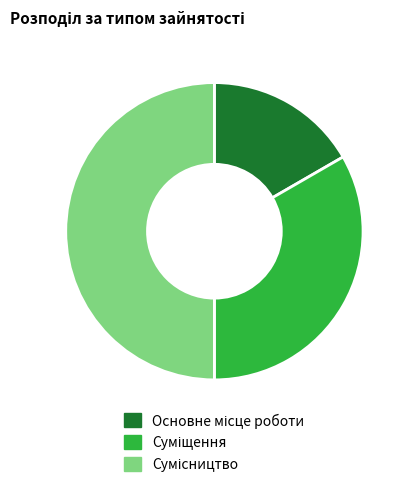

Rank the categories by value from highest to lowest.

Сумісництво, Суміщення, Основне місце роботи